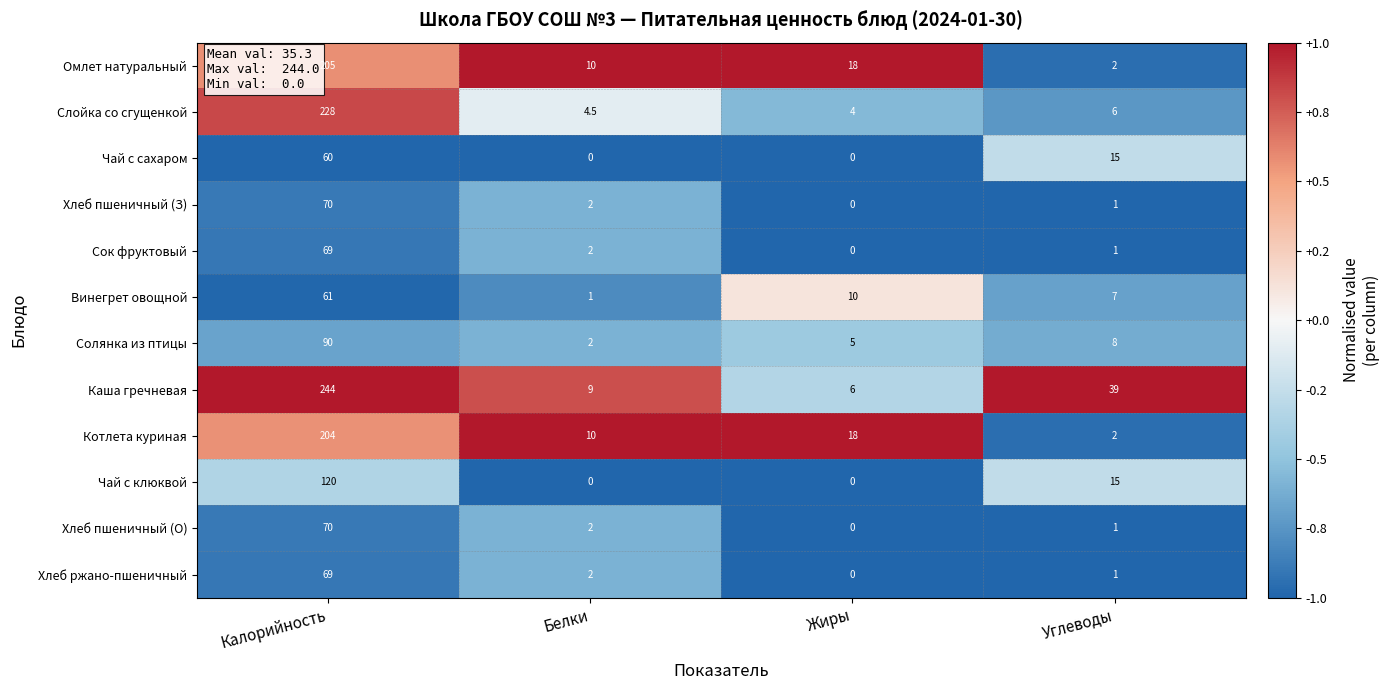

Is it true that Омлет натуральный equals 4.5 at Белки?

False